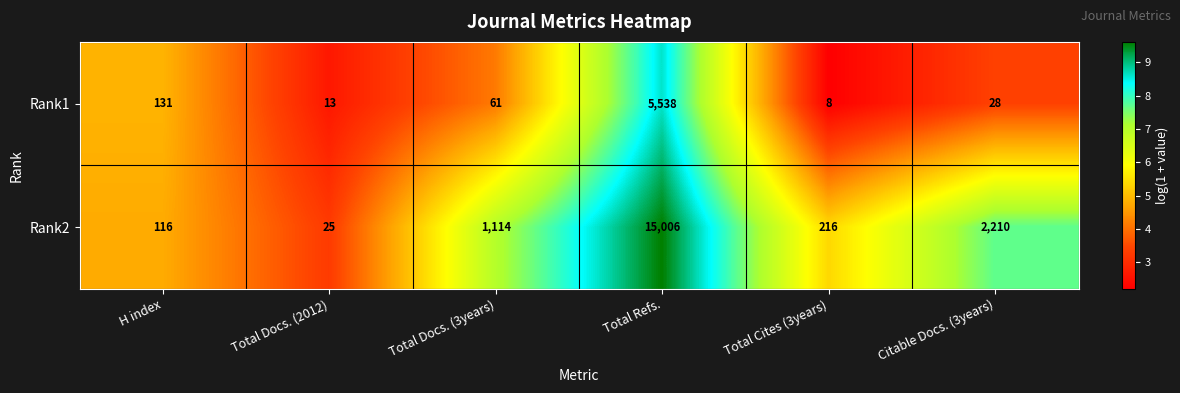

Reading left to right, transcribe all the data shown in this chart.

Rank1: H index=131	Total Docs. (2012)=13	Total Docs. (3years)=61	Total Refs.=5538	Total Cites (3years)=8	Citable Docs. (3years)=28
Rank2: H index=116	Total Docs. (2012)=25	Total Docs. (3years)=1114	Total Refs.=15006	Total Cites (3years)=216	Citable Docs. (3years)=2210